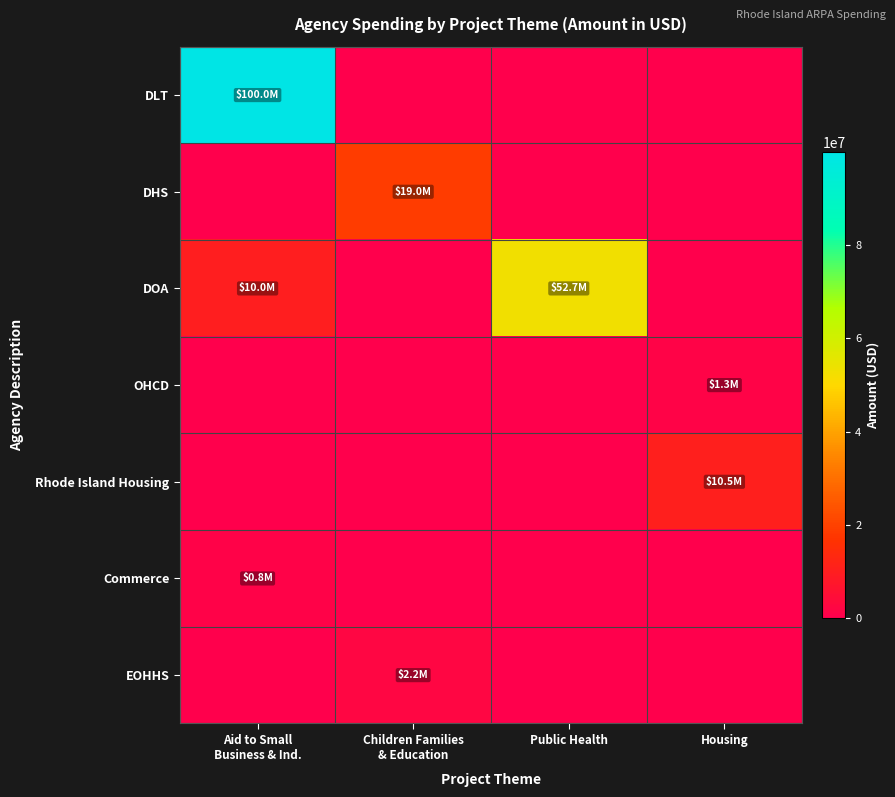

What is the difference between the highest and lowest values at Children Families
& Education?

19045500.0